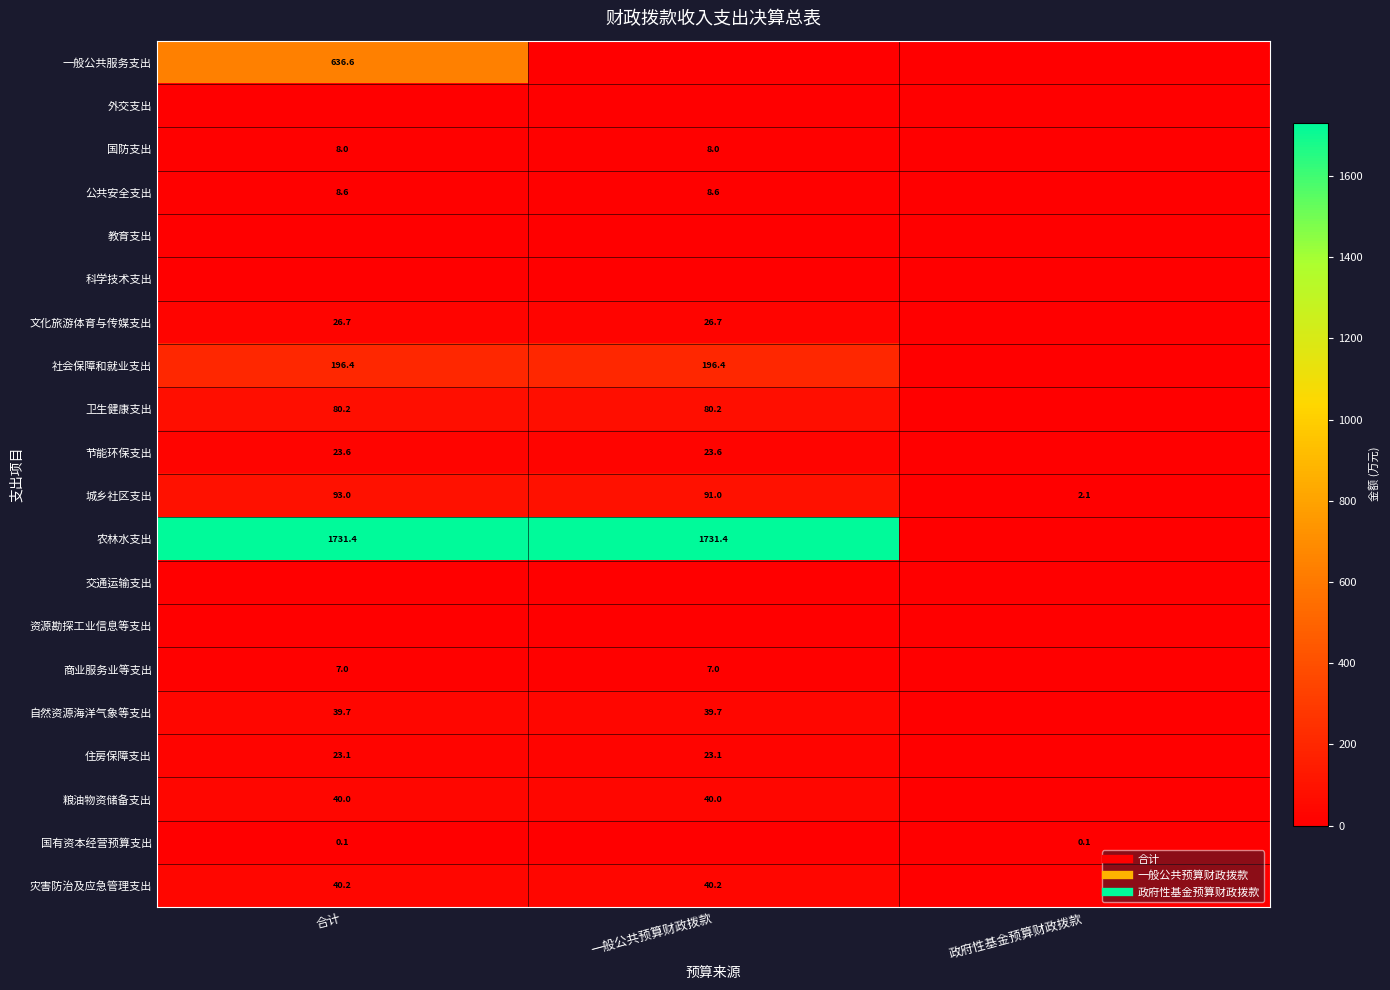

What is the difference between the highest and lowest values at 合计?

1731.4